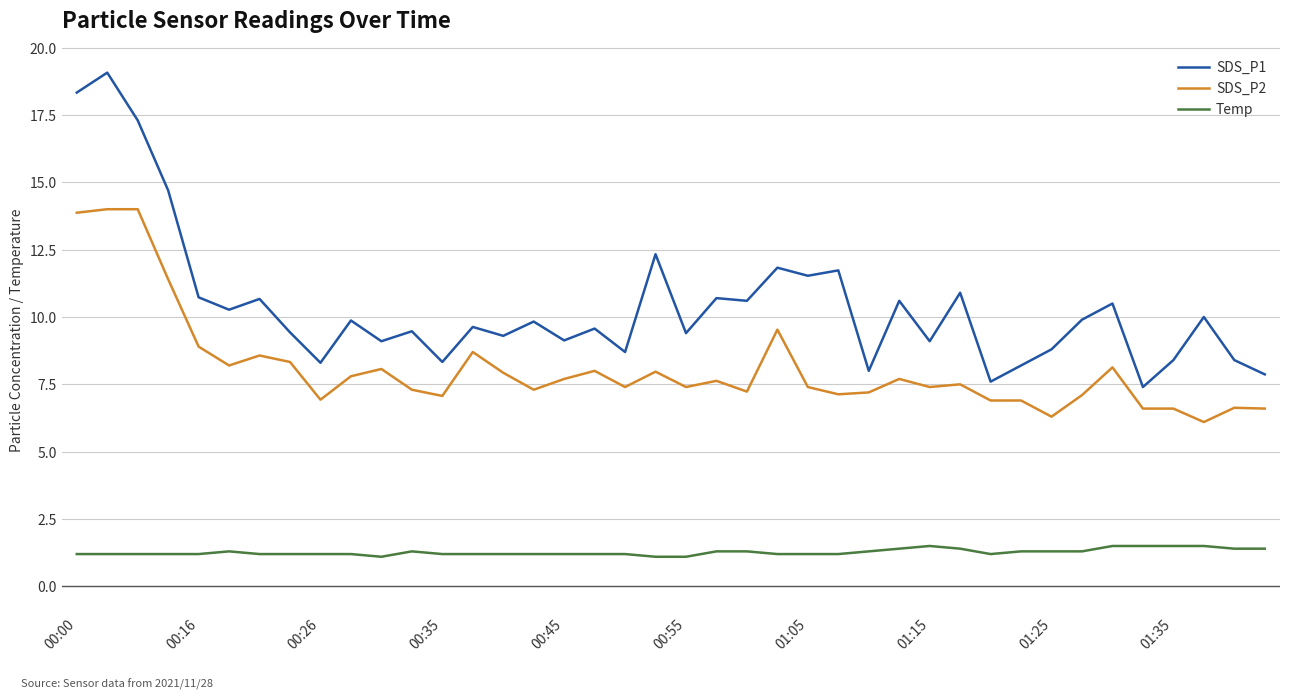

Which series has the largest total across all categories?

SDS_P1